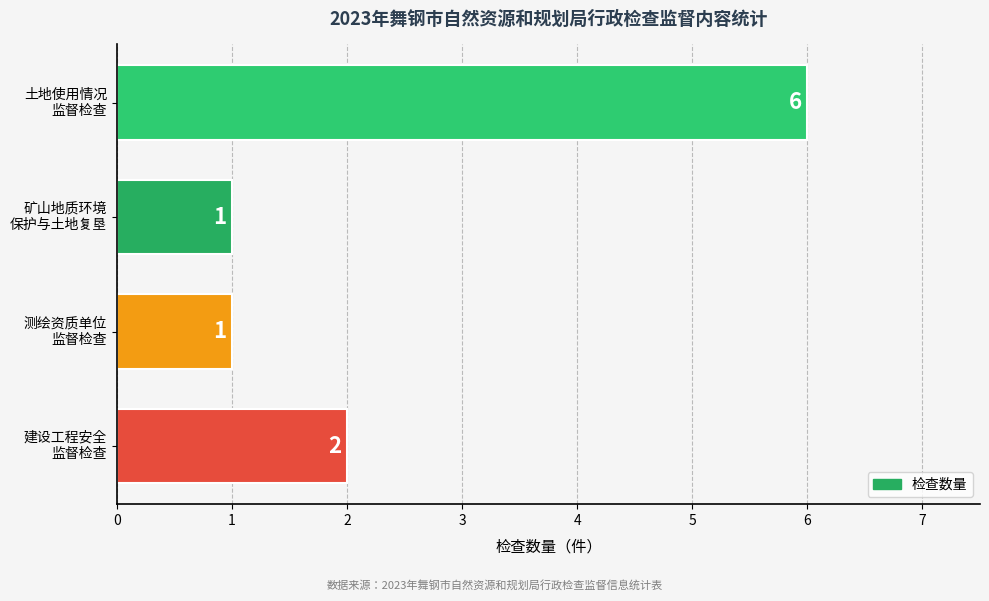

What is the difference between the maximum and minimum values?

5